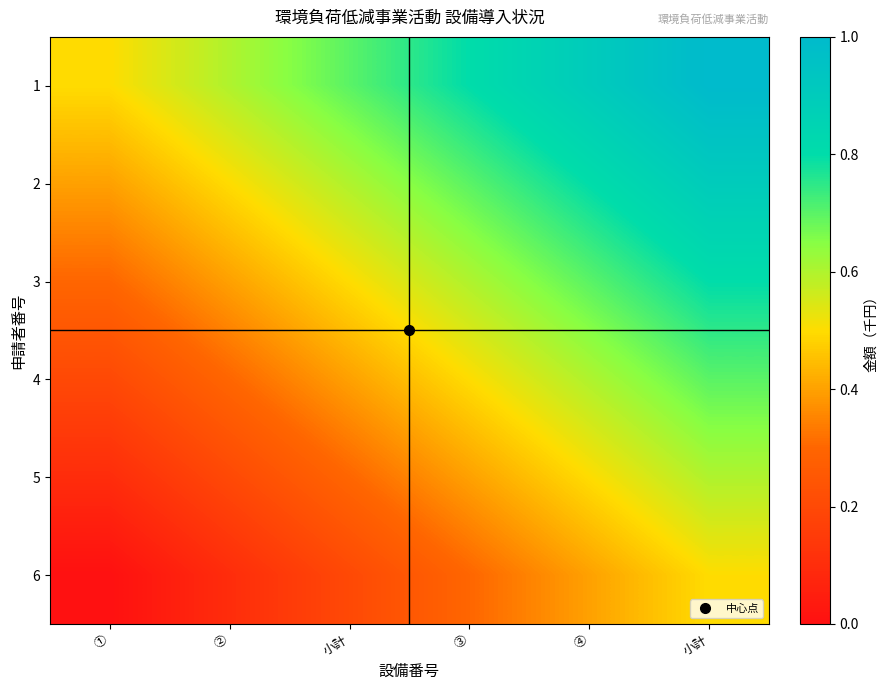

How many series are shown in this chart?

6